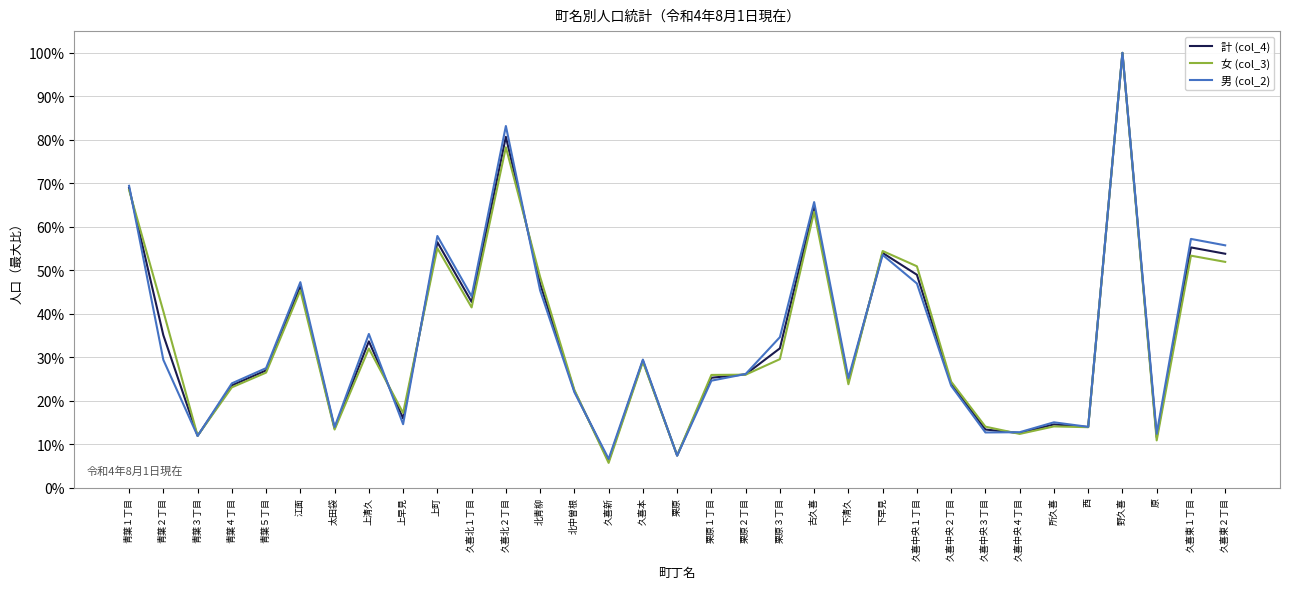

What is the difference between the highest and lowest values at 北青柳?

3.1